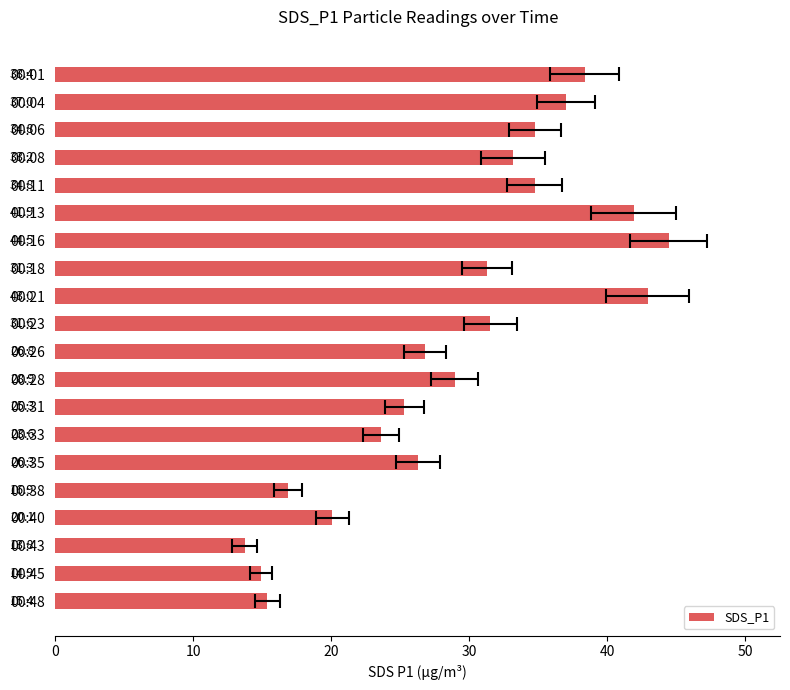

How many bars are there in total?

20